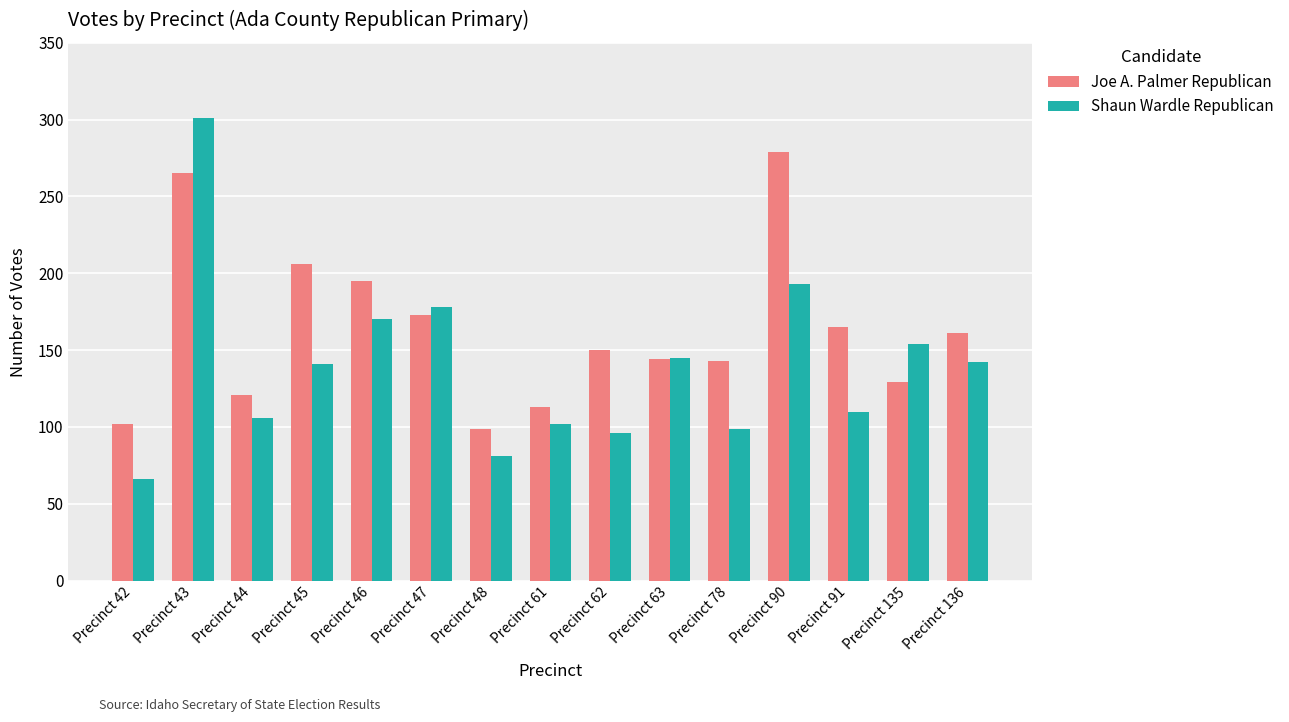

The value of Joe A. Palmer Republican at Precinct 135 is 211. True or false?

False